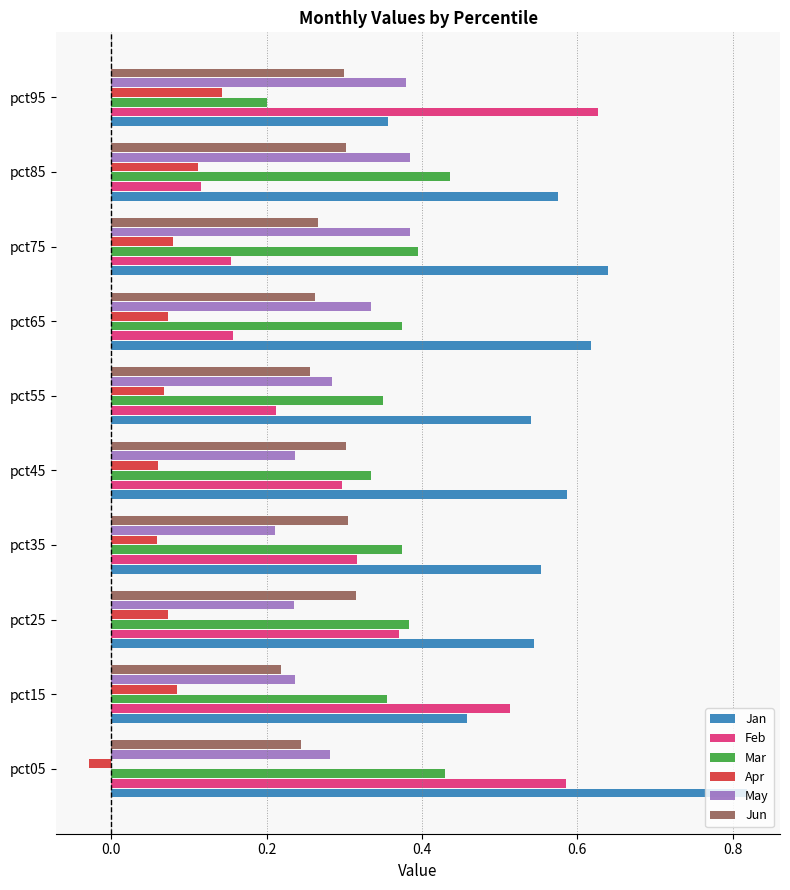

Which category has the highest value across all series?

pct05